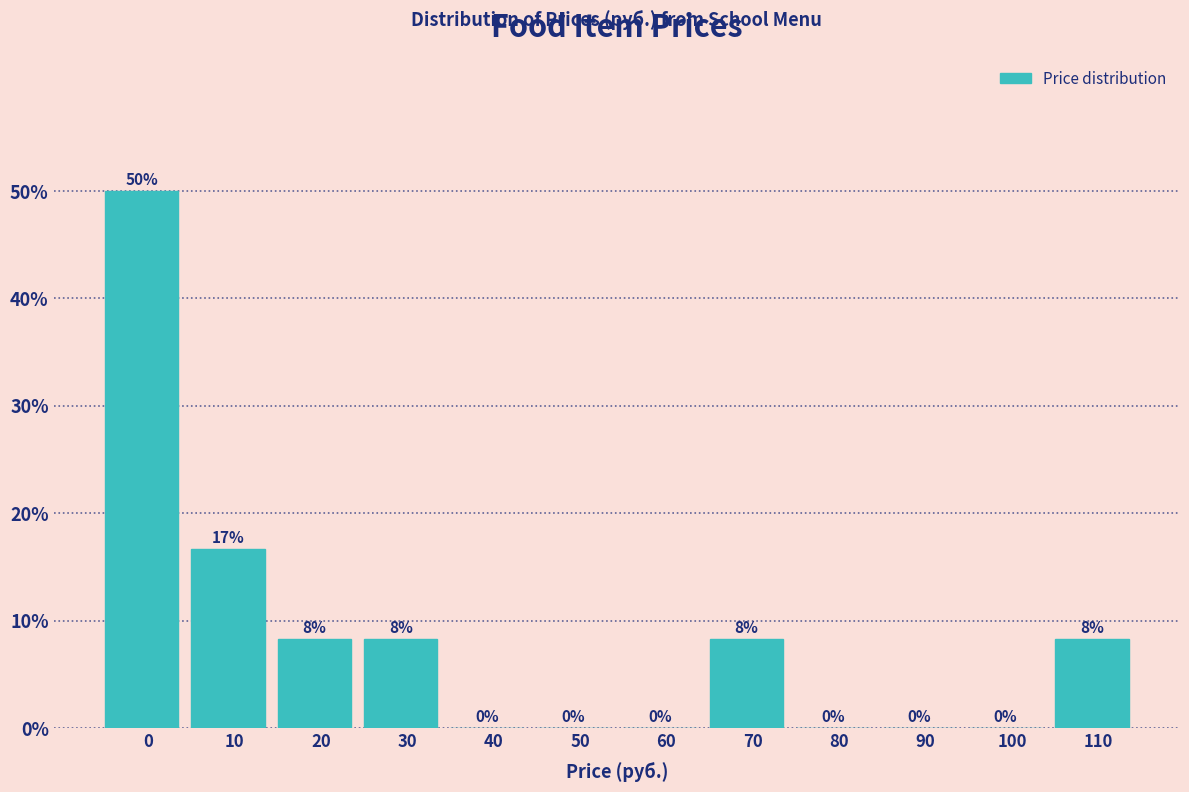

What is the maximum value shown in the chart?

50.0